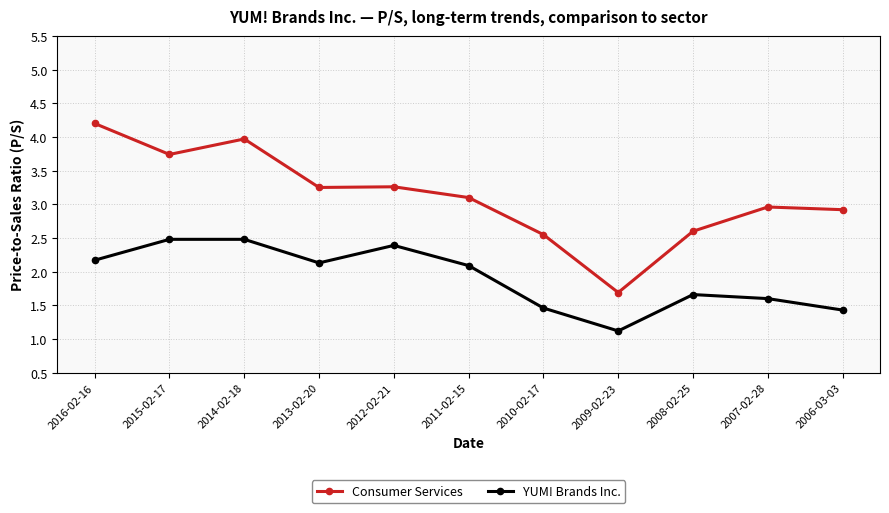

What is the value of the YUM! Brands Inc. point at the 3rd from the left?

2.5